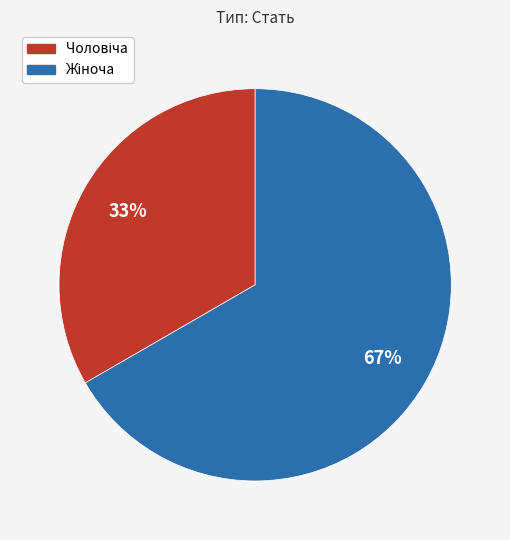

To the nearest percent, what is the average slice percentage?

50%